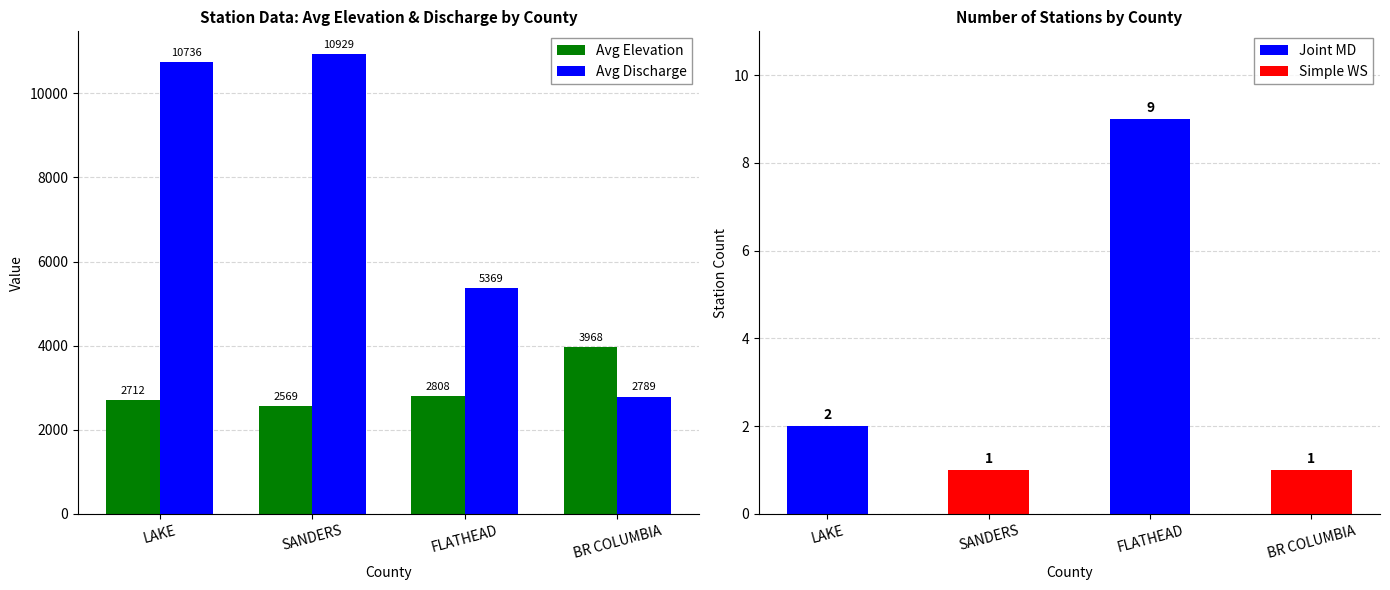

Which category has the lowest value across all series?

SANDERS